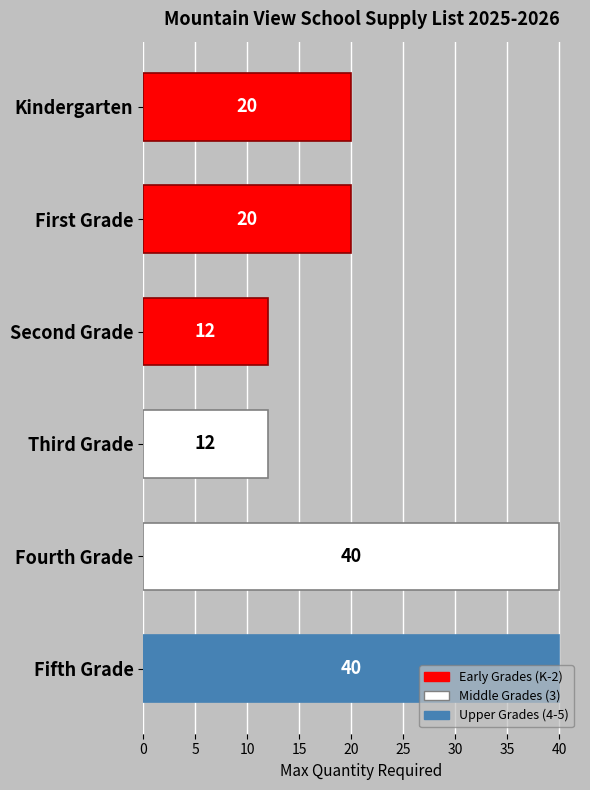

What is the difference between the second highest and second lowest values?

28